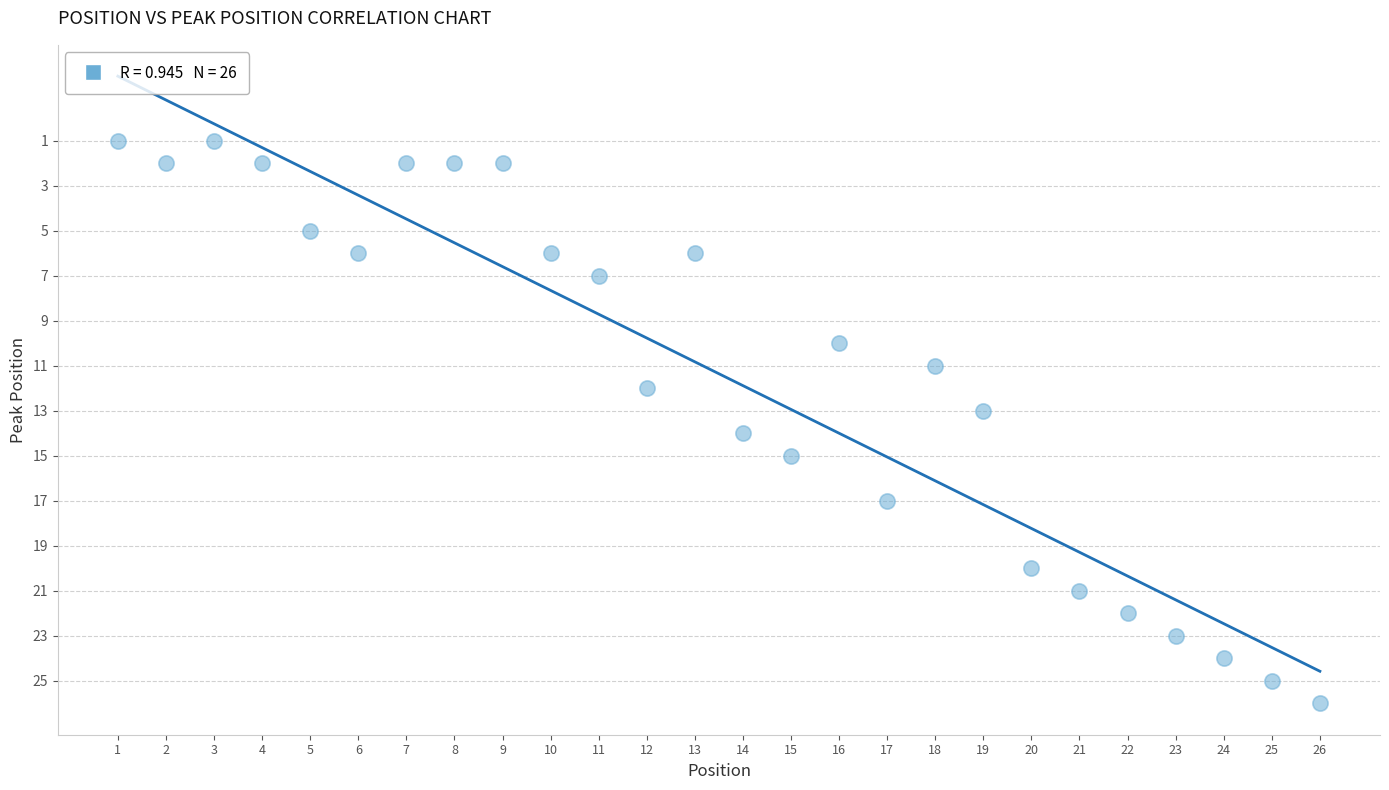

What is the range of Y values (max minus min)?

25